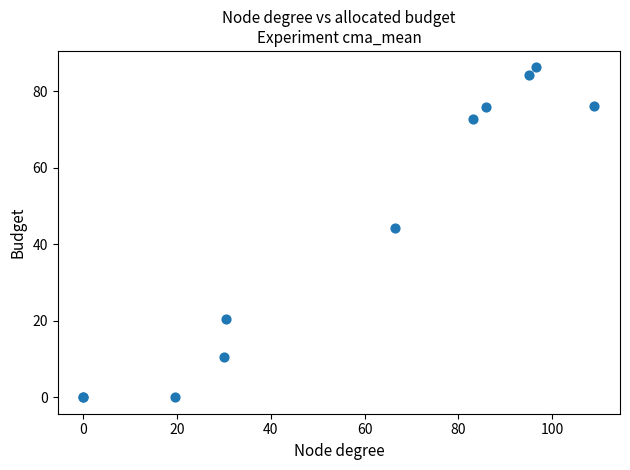

What Y value in the scatter plot is closest to 43?

44.3